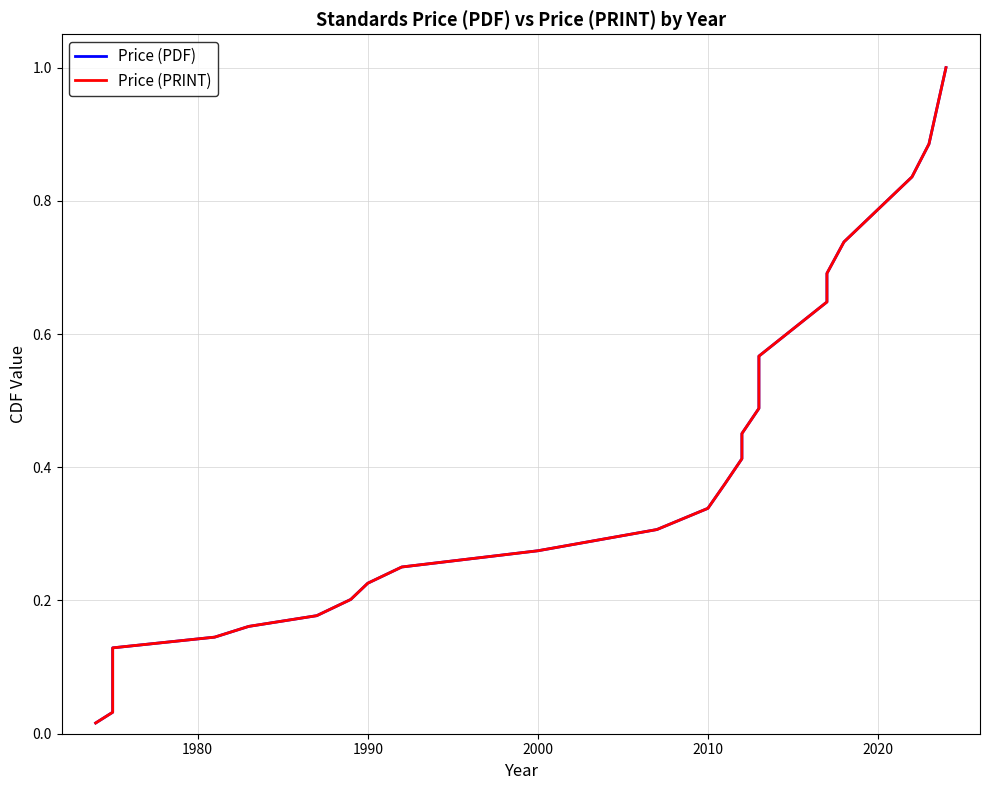

Reading left to right, list all the values displayed in this chart.

Price (PDF): 0.0	0.0	0.0	0.1	0.1	0.1	0.1	0.1	0.1	0.2	0.2	0.2	0.2	0.3	0.3	0.3	0.3	0.4	0.4	0.5	0.5	0.5	0.6	0.6	0.6	0.7	0.7	0.8	0.8	0.9	1.0
Price (PRINT): 0.0	0.0	0.0	0.1	0.1	0.1	0.1	0.1	0.1	0.2	0.2	0.2	0.2	0.3	0.3	0.3	0.3	0.4	0.4	0.5	0.5	0.5	0.6	0.6	0.6	0.7	0.7	0.8	0.8	0.9	1.0